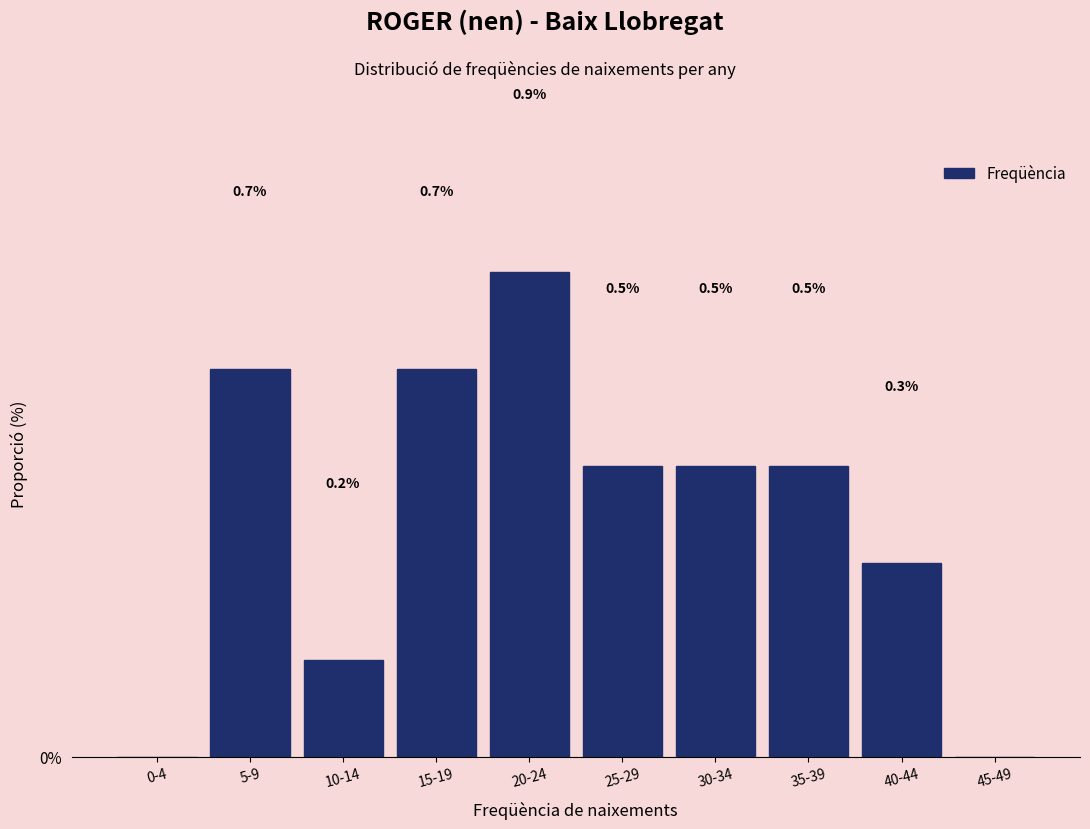

At which category does the chart reach its peak across all series?

20-24